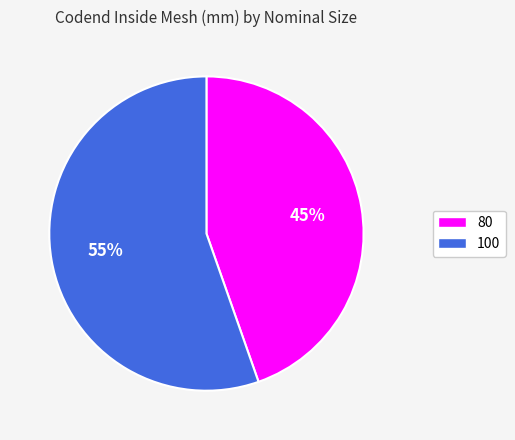

Rank the categories by value from lowest to highest.

80, 100